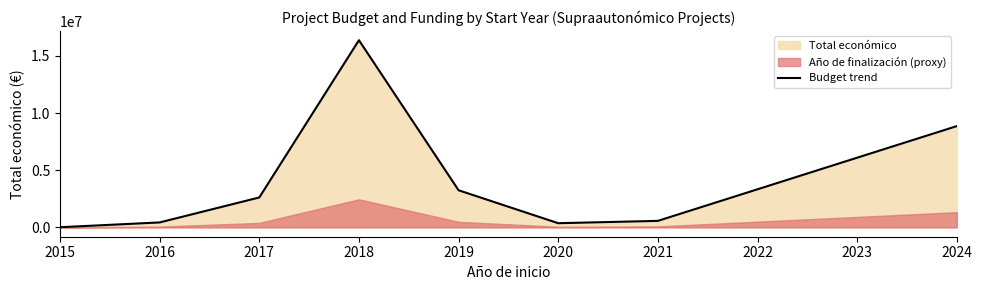

At which label does the data first exceed 2614283?

2018